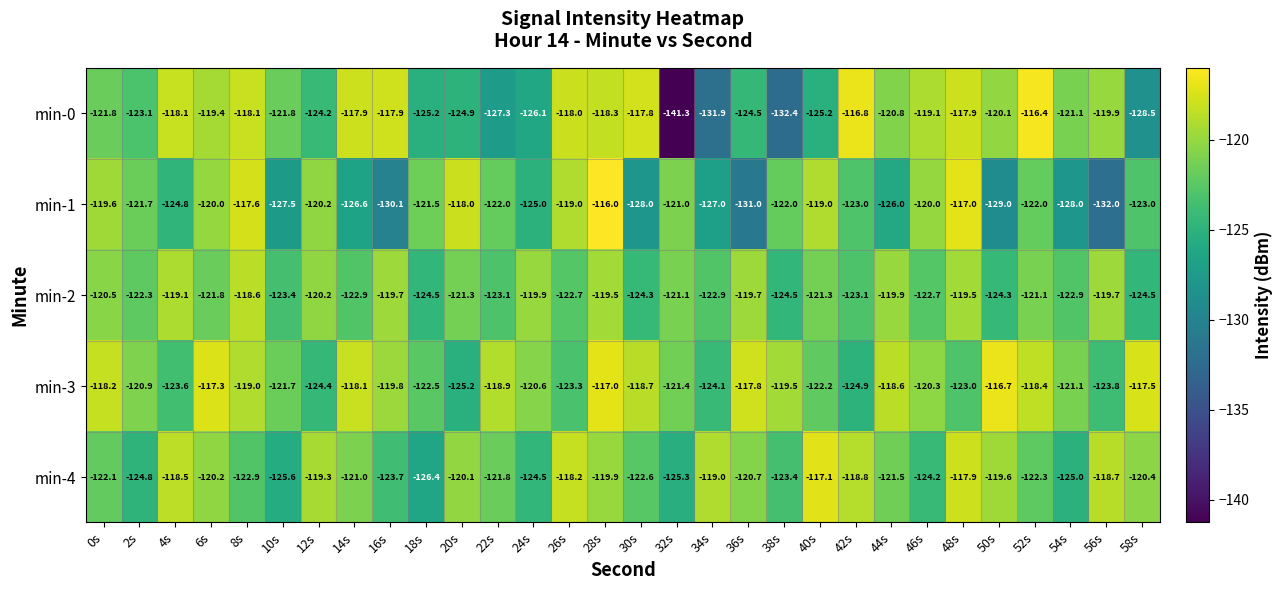

List the series in order of their peak value, lowest first.

min-2, min-4, min-3, min-0, min-1